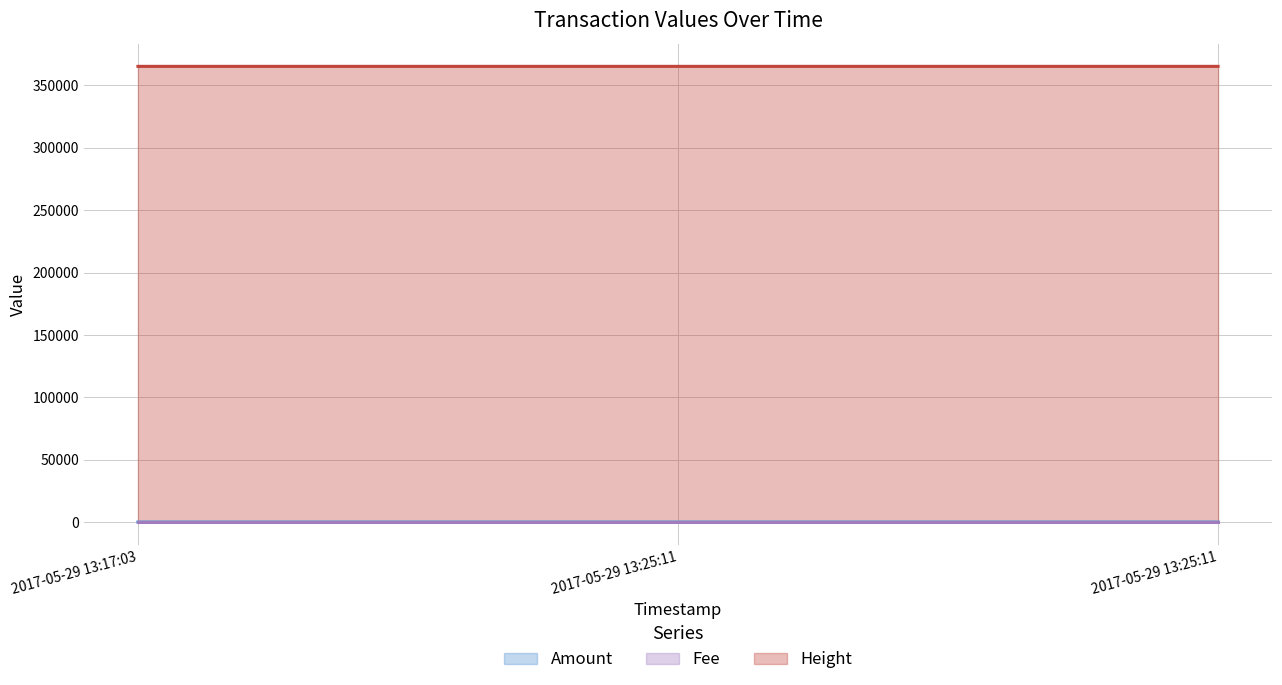

Rank the categories by Height value from highest to lowest.

2017-05-29 13:25:11, 2017-05-29 13:25:11, 2017-05-29 13:17:03